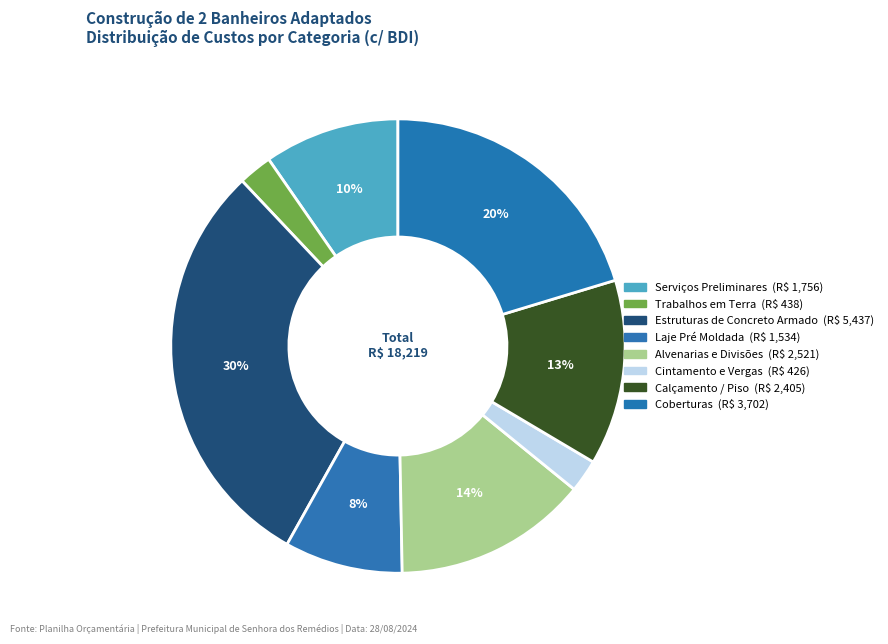

What is the total percentage of Estruturas de Concreto Armado and Serviços Preliminares?

39.5%